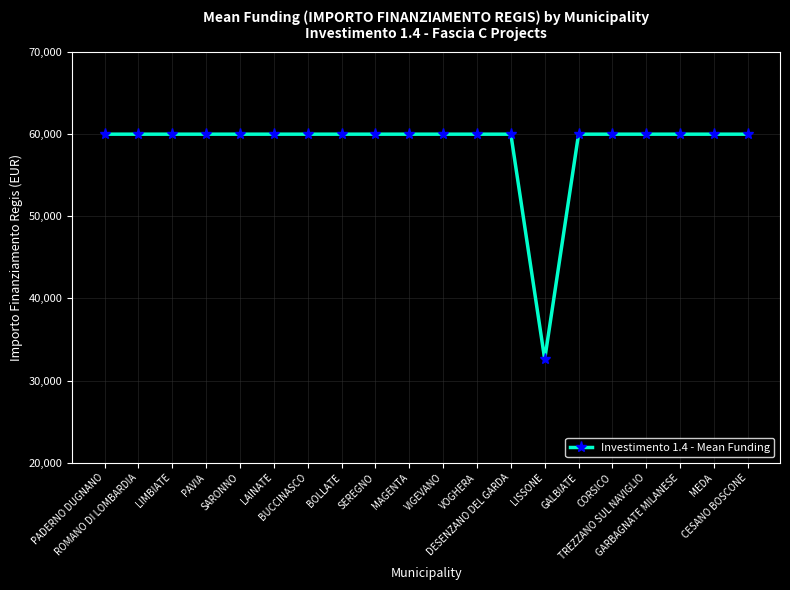

What is the minimum value shown in the chart?

32589